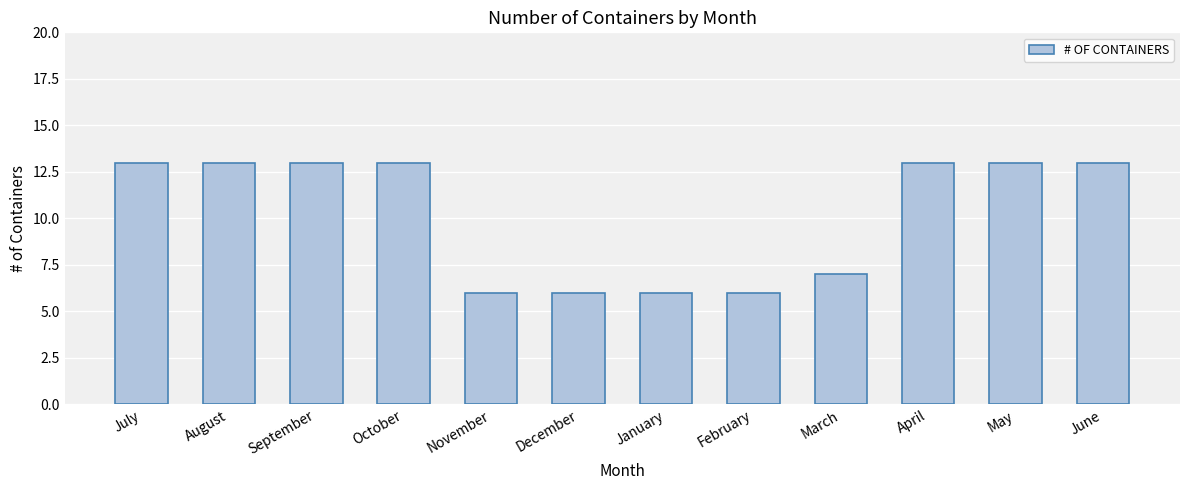

Where is the data nearest to the value 9?

March